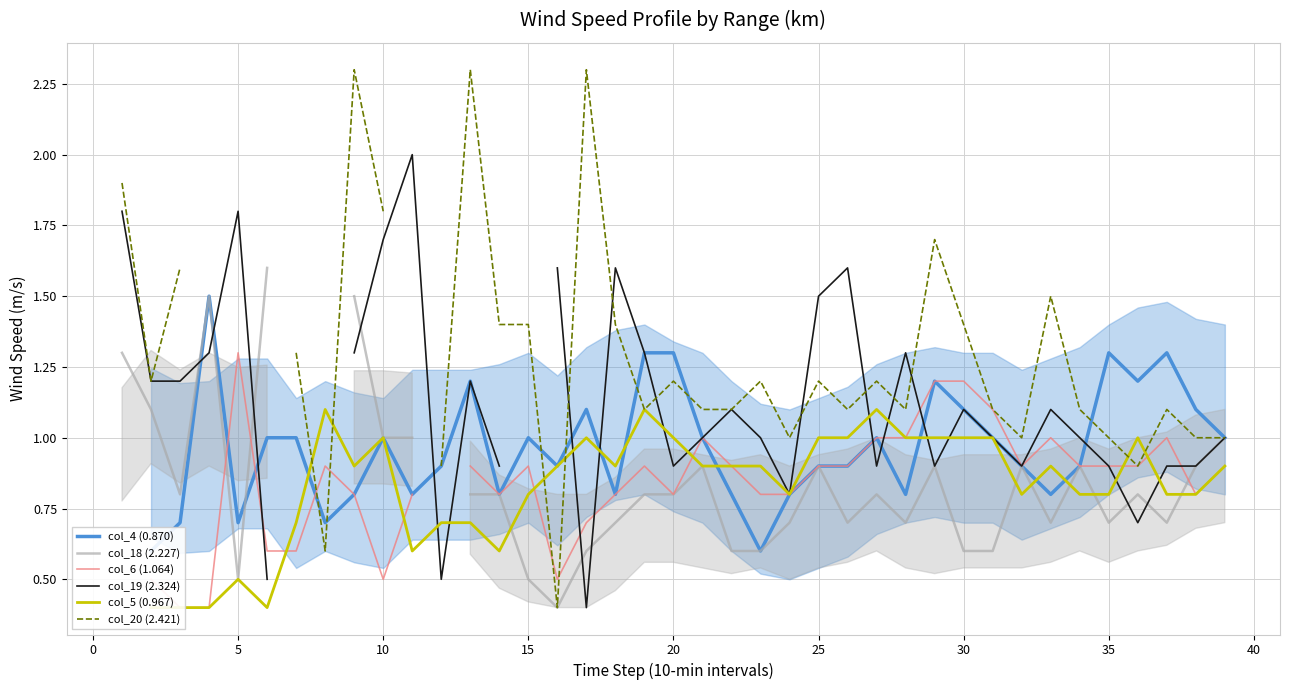

Is the value of col_4 (0.870) at −5 greater than the value of col_18 (2.227) at 24?

No